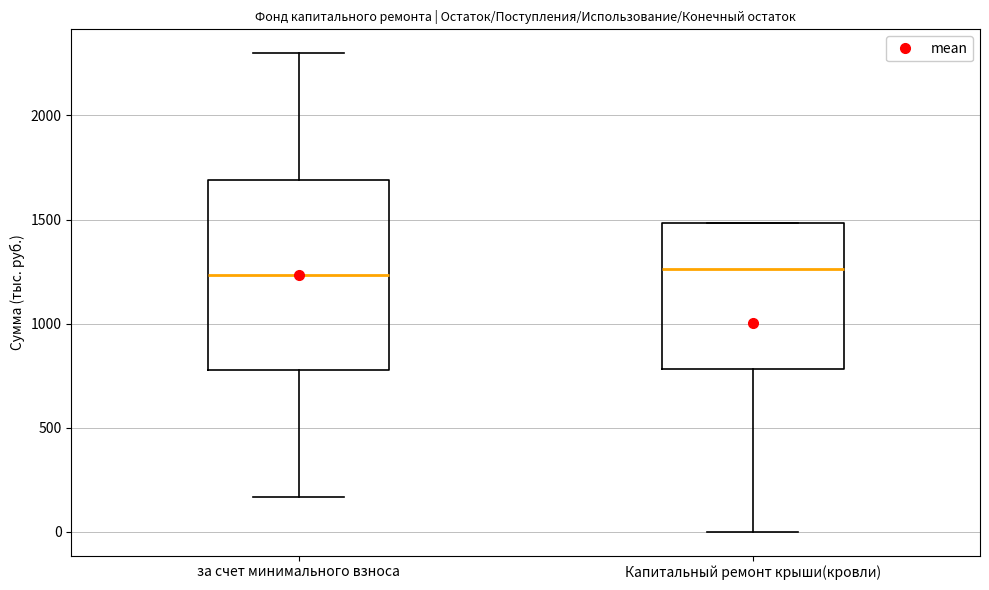

Reading left to right, transcribe this box plot: for each box, give where its median line is, the range the box spans, and where its two whiskers end, as read against the y-axis. The values are not printed on the chart, so give them approximately, as read against the axis.

за счет минимального взноса: median 1250, box 800 to 1700, whiskers 150 to 2300
Капитальный ремонт крыши(кровли): median 1250, box 800 to 1500, whiskers 0 to 1500